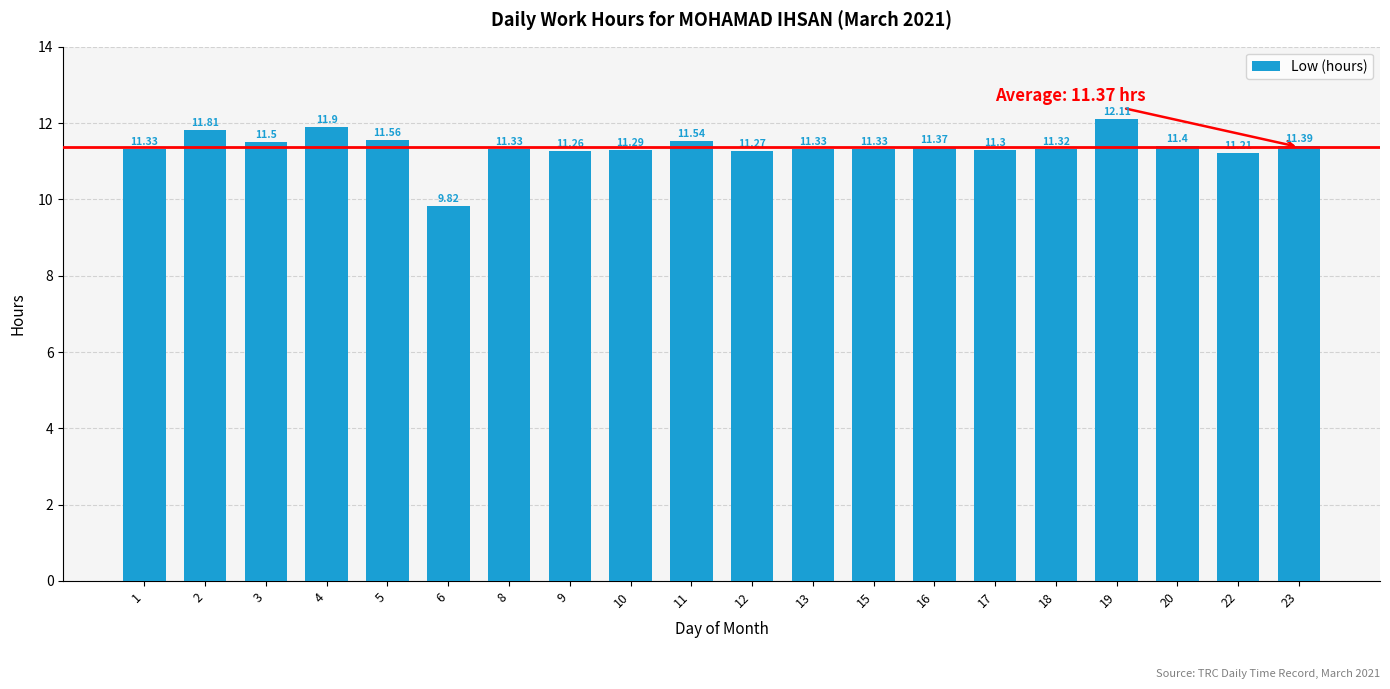

Are the bars horizontal?

No